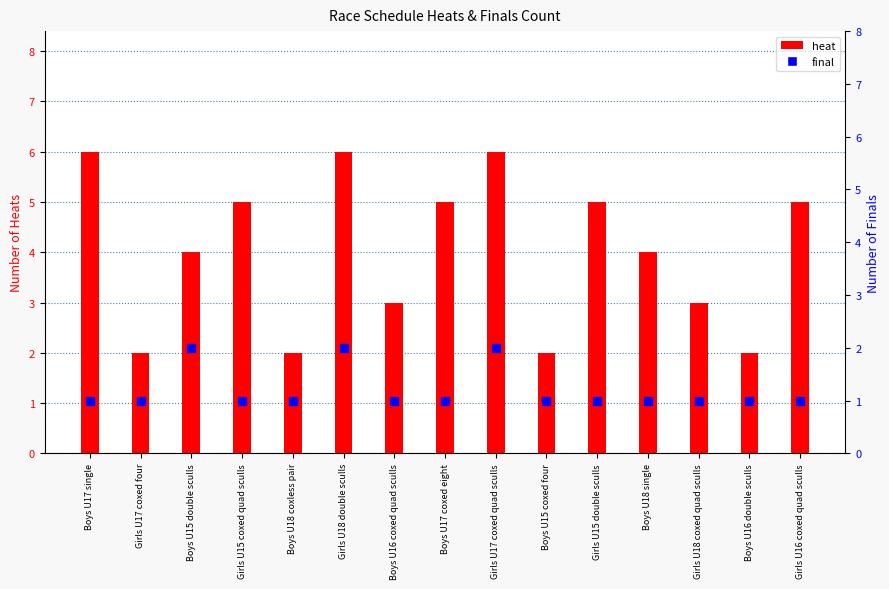

Does the chart contain any negative values?

No